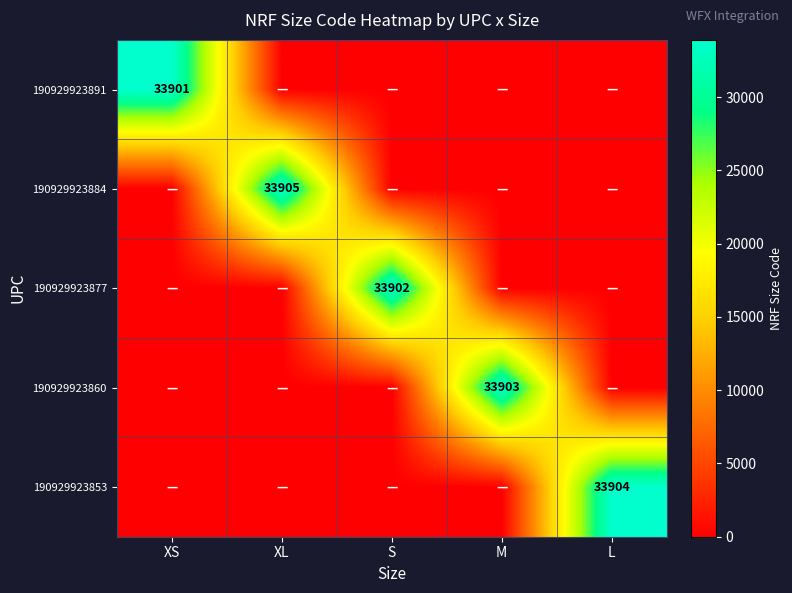

At which category is the sum across all series the highest?

XL